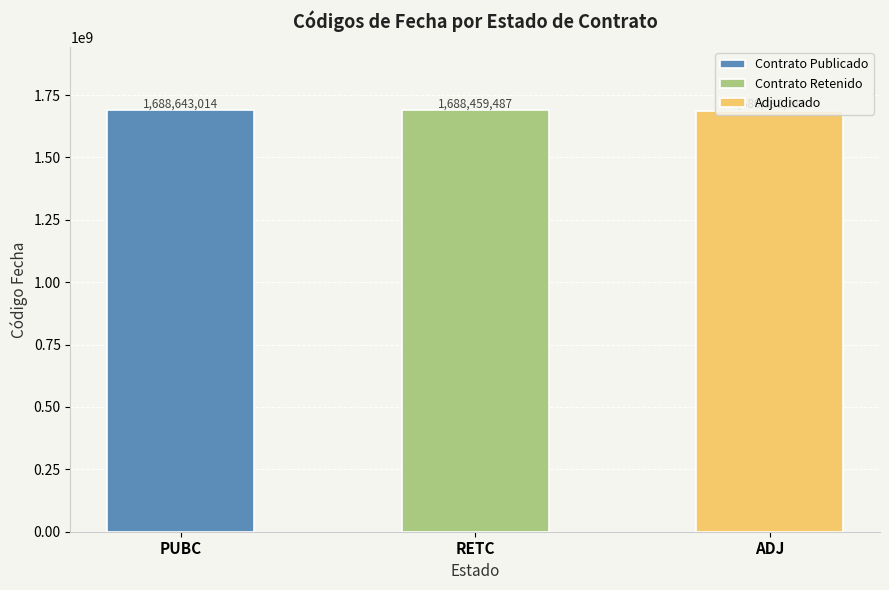

What is the ratio of the value at RETC to the value at PUBC?

1.0